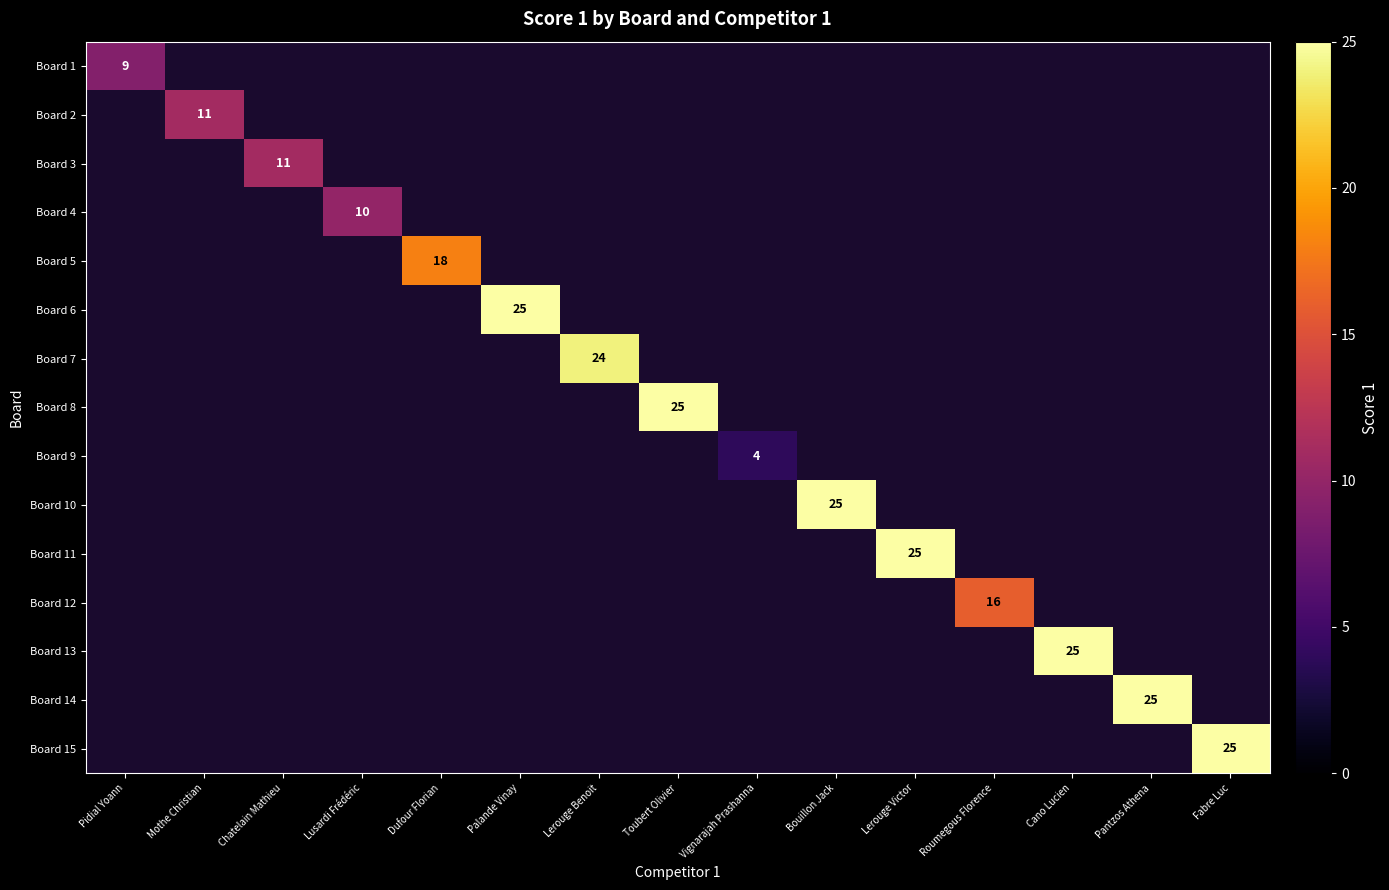

Which label corresponds to the smallest value in the chart?

Vignarajah Prashanna